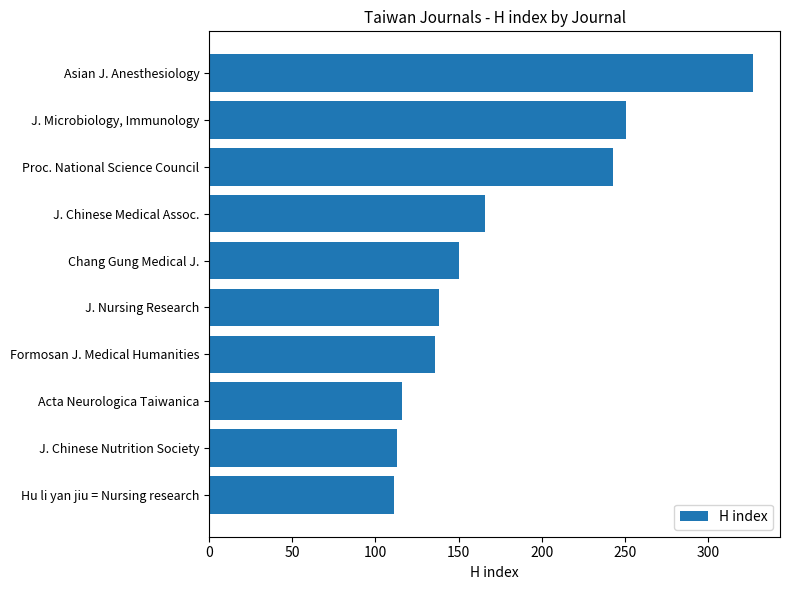

At which label is the value closest to 219?

Proc. National Science Council